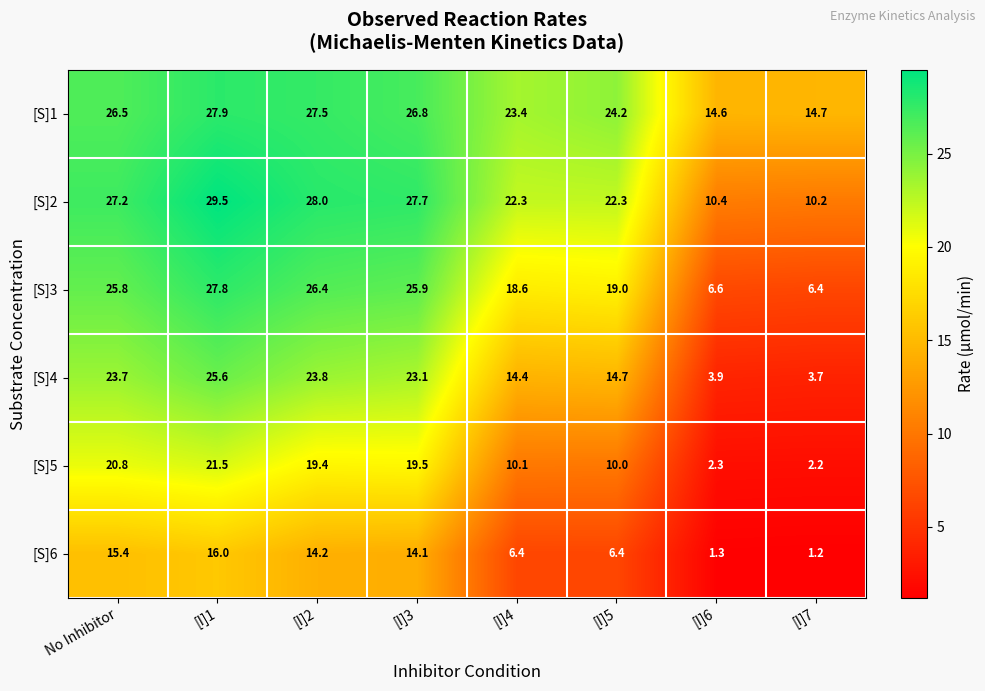

Which series has the largest range (max minus min)?

[S]4